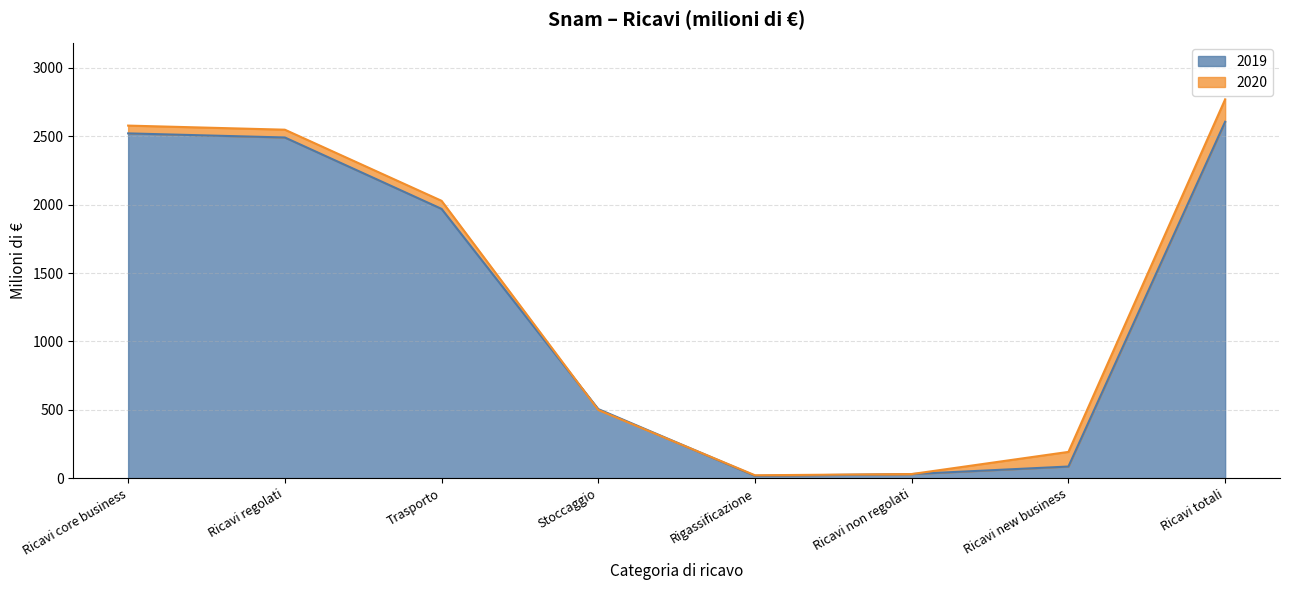

Which series has the largest total across all categories?

2020